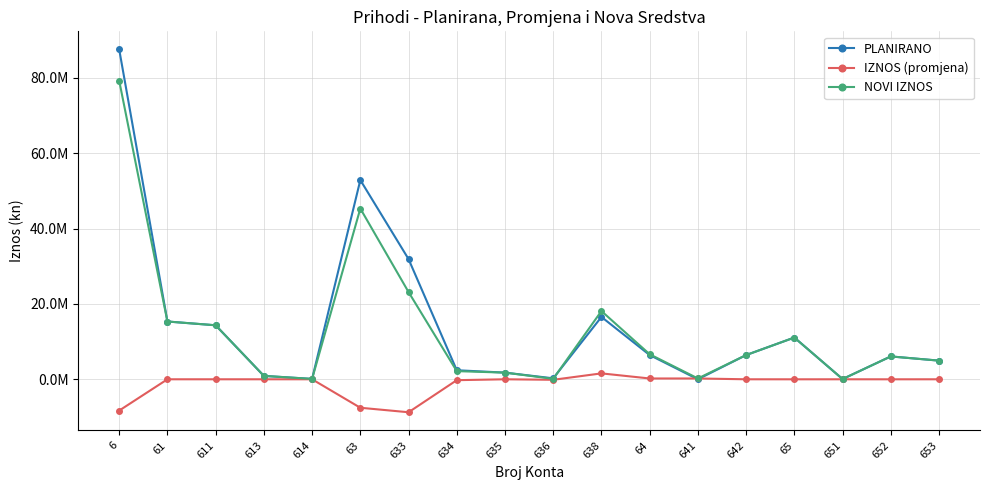

What is the sum of all IZNOS (promjena) values?

-22995155